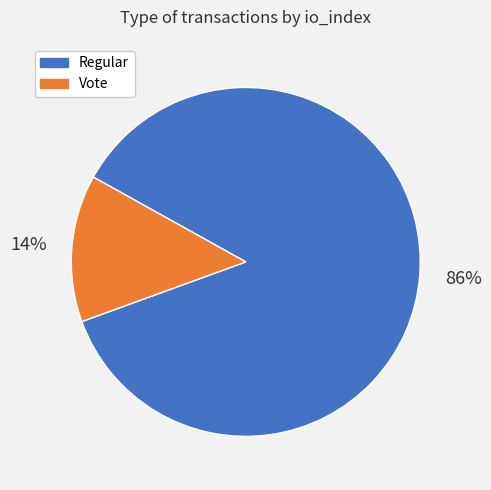

To the nearest percent, what is the average slice percentage?

50%